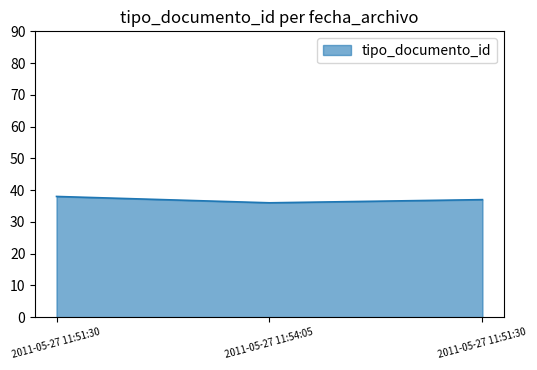

What is the change in value from 2011-05-27 11:54:05 to 2011-05-27 11:51:30?

+1